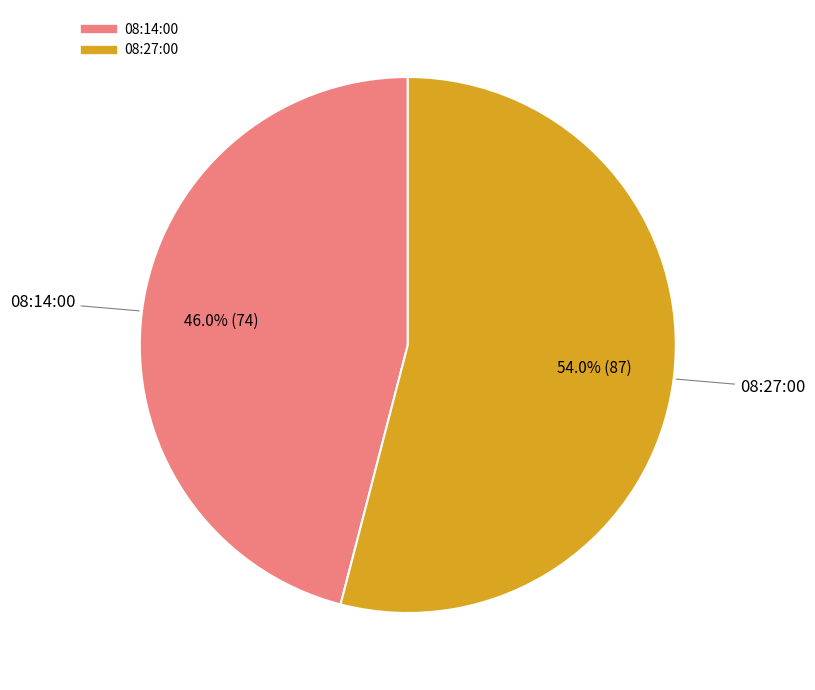

True or false: 08:14:00 accounts for 33% of the total.

False